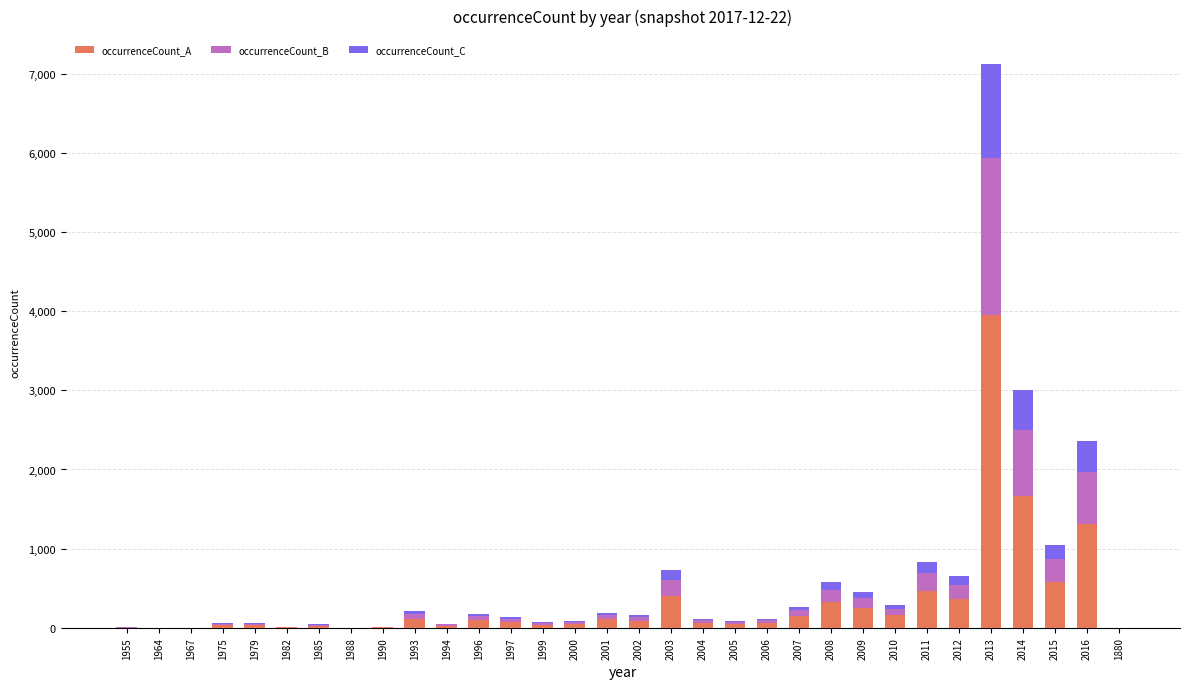

What is the average value of the occurrenceCount_A series?

328